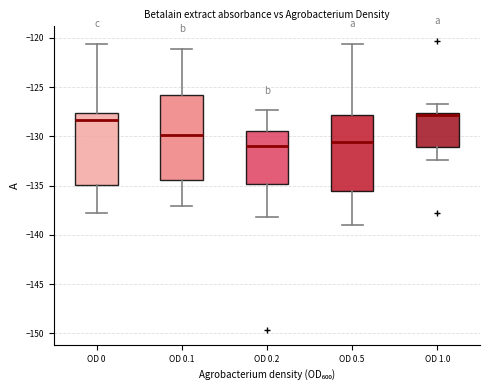

Comparing the boxes themselves (not the whiskers), which one is the tallest?

OD 0.1